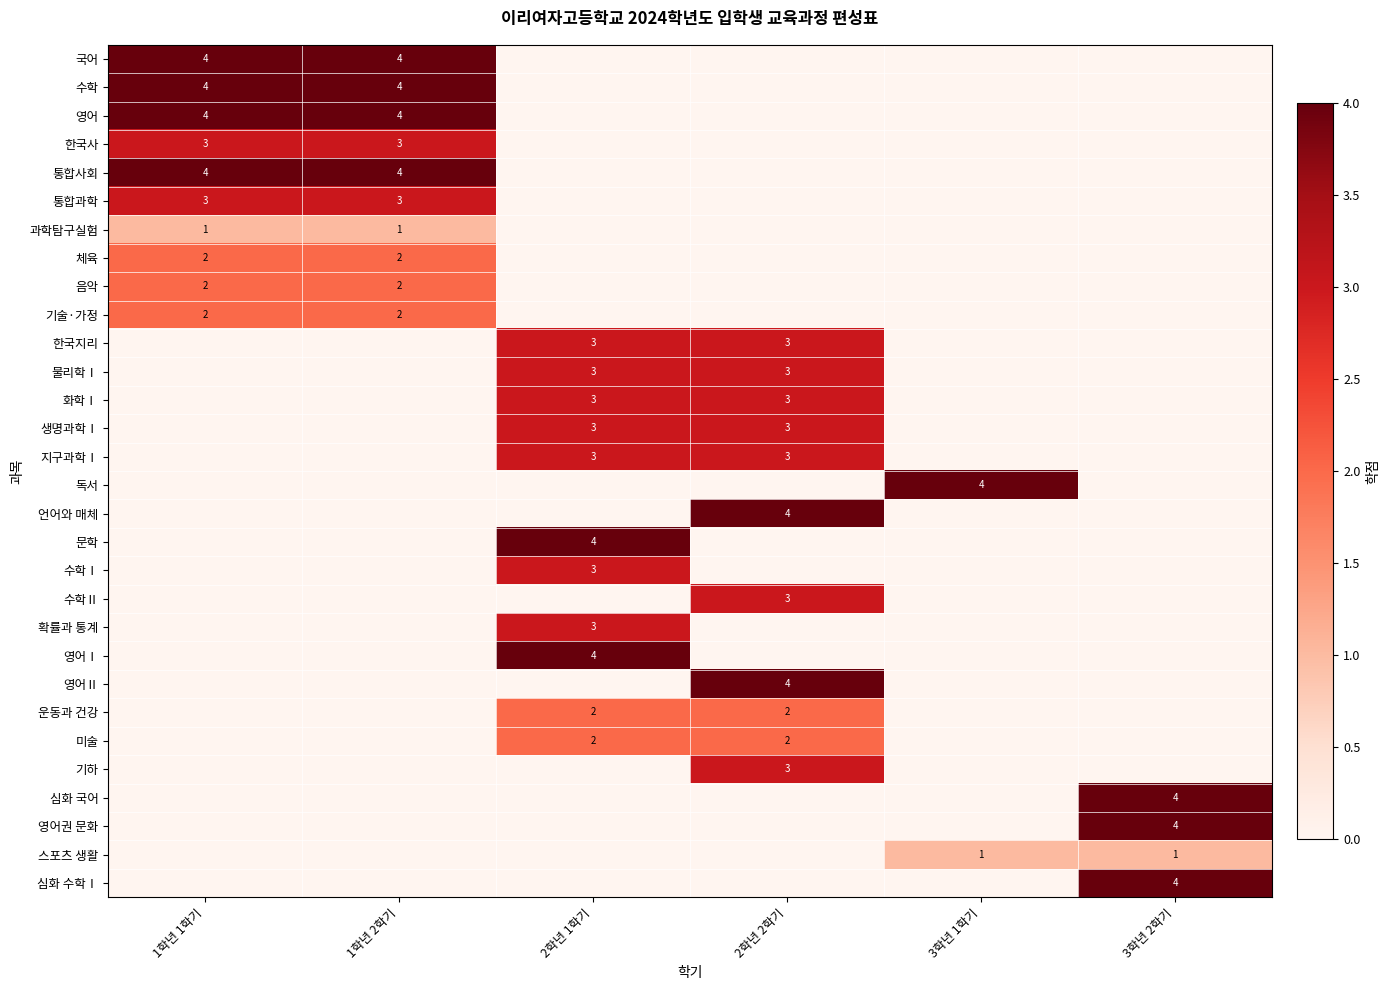

Which has a higher value, 3학년 1학기 or 1학년 2학기?

1학년 2학기